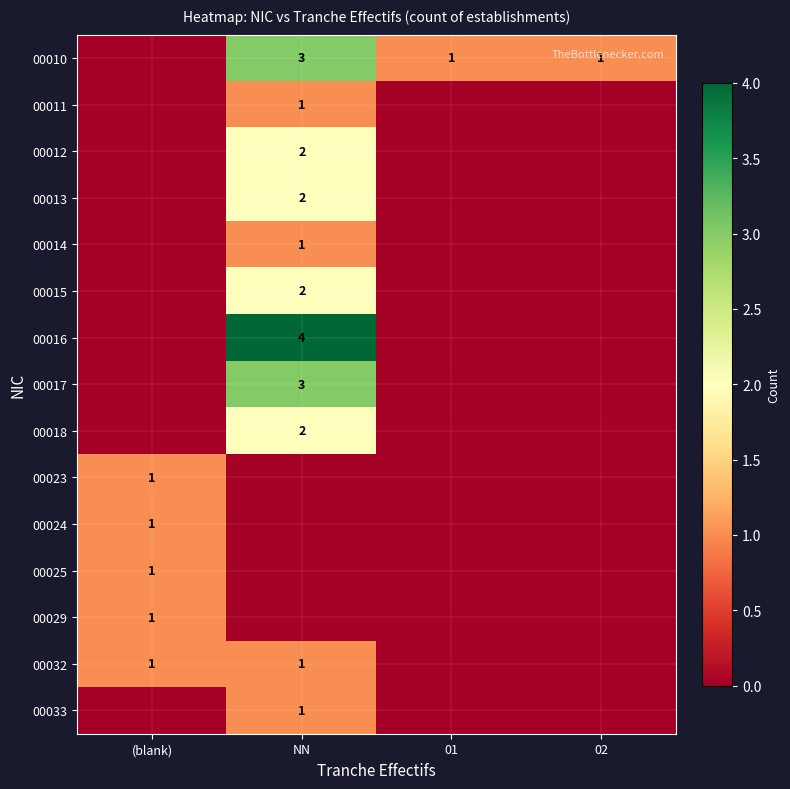

Which has a higher value, 02 or 01?

02